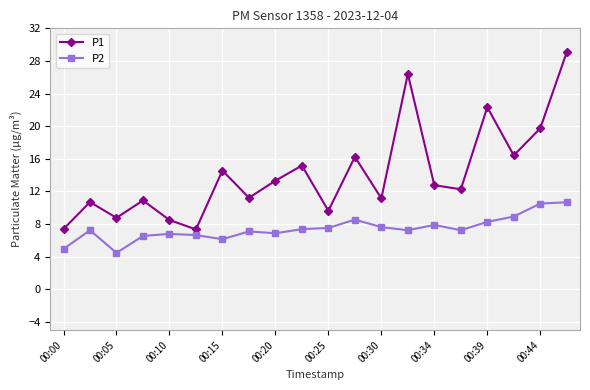

What is the highest value of the P2 series?

10.7